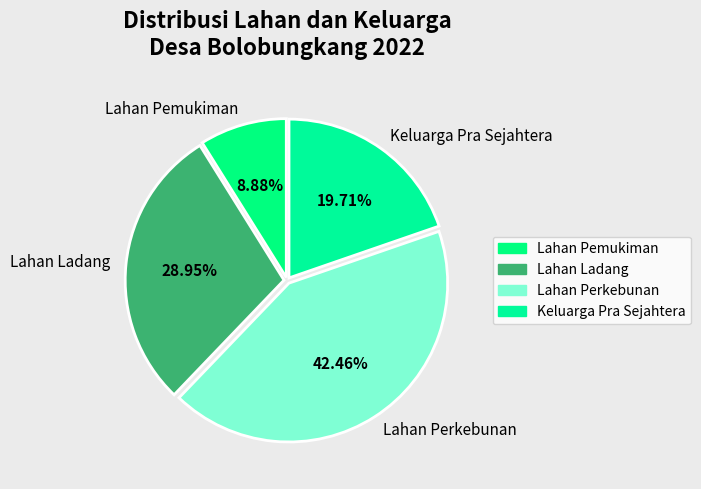

To the nearest percent, what is the difference between the largest and smallest slice percentages?

34%